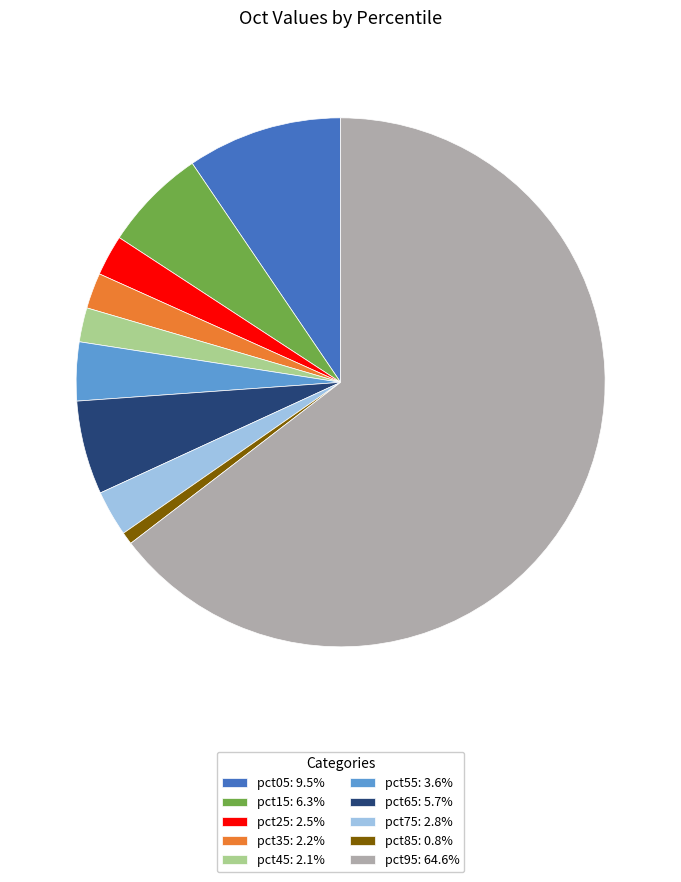

Count the number of slices in the pie.

10